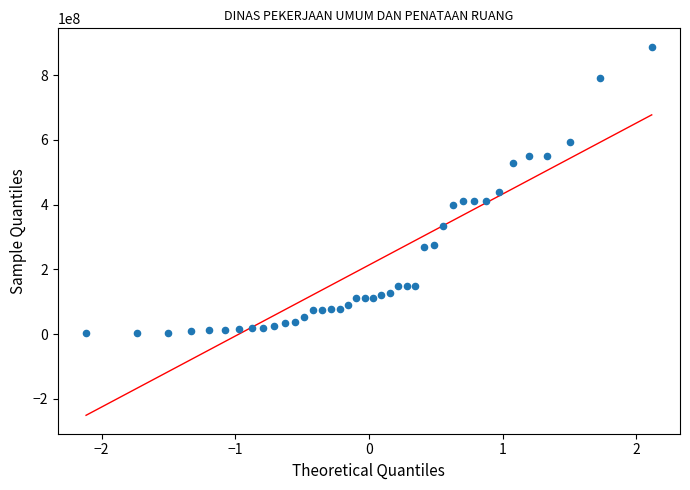

What is the range of Y values (max minus min)?

886077200